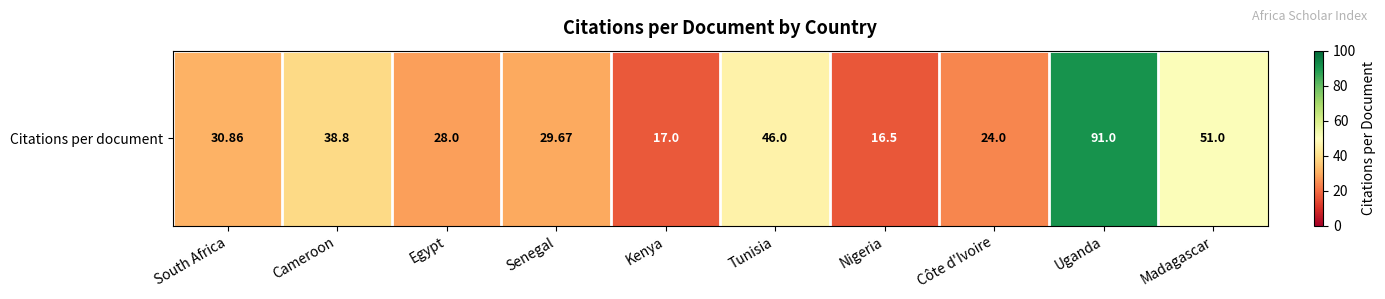

At which category does the chart reach its minimum across all series?

Nigeria